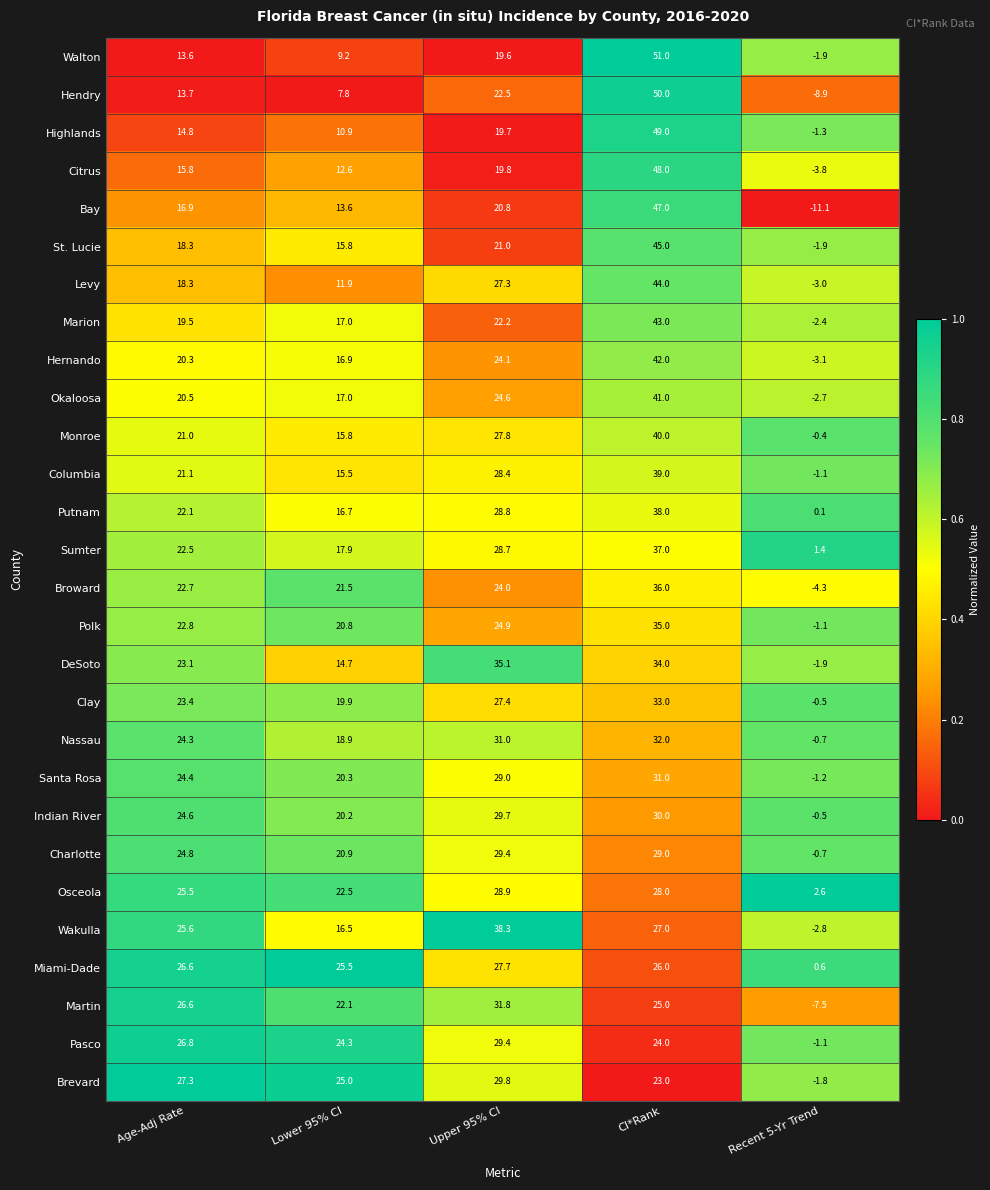

At which category is the sum across all series the highest?

CI*Rank